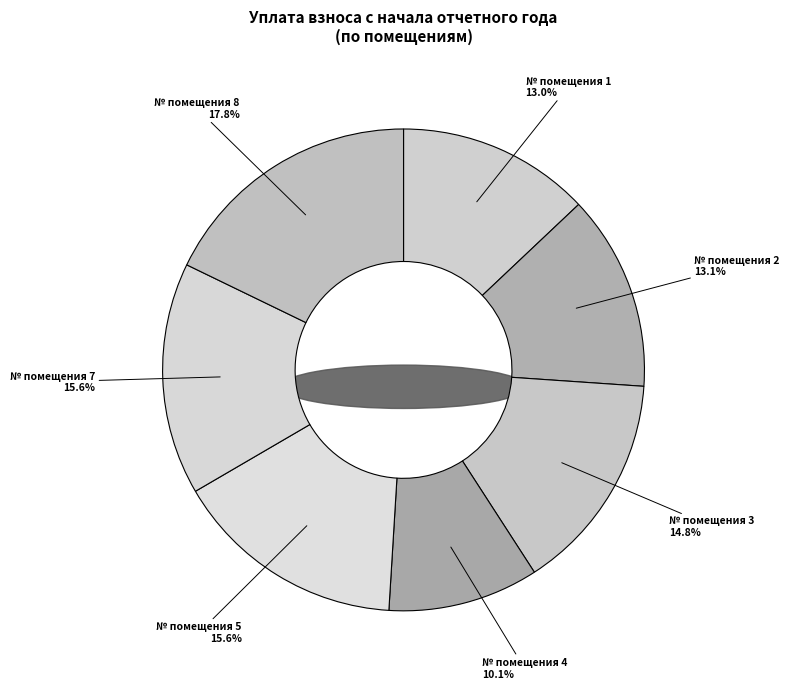

What percentage is the 7 slice, to the nearest percent?

16%